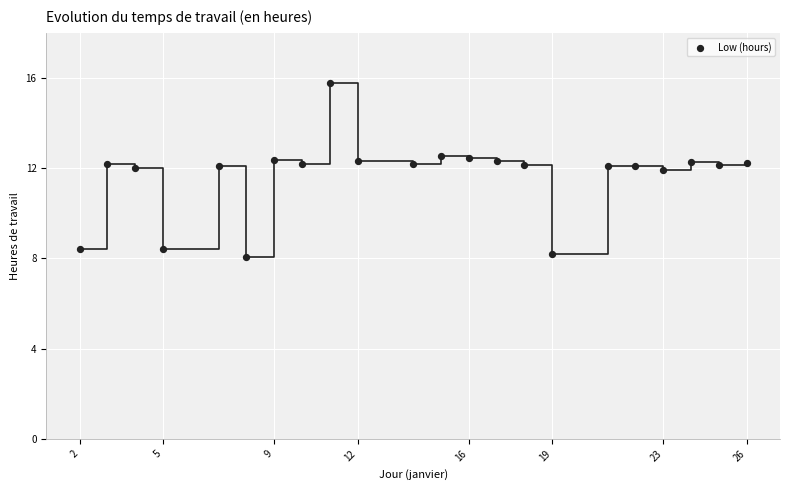

What is the range of X values (max minus min)?

24.0